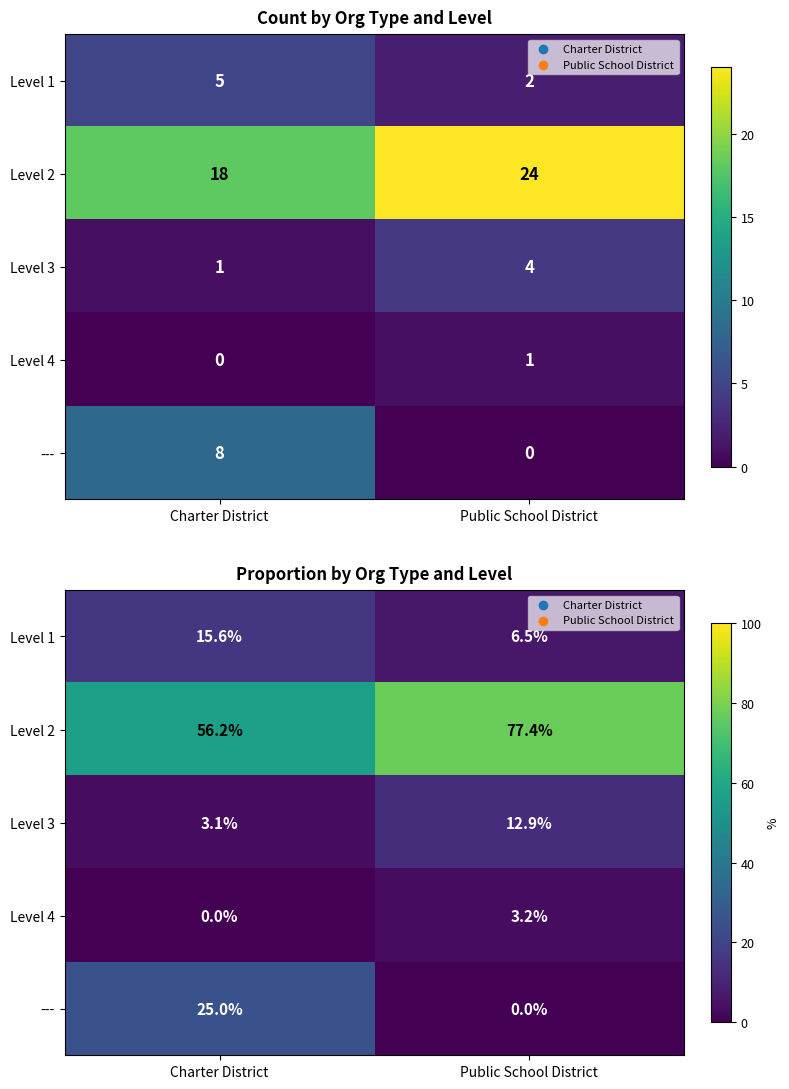

At Charter District, list the series in order from largest to smallest.

Level 2, ---, Level 1, Level 3, Level 4